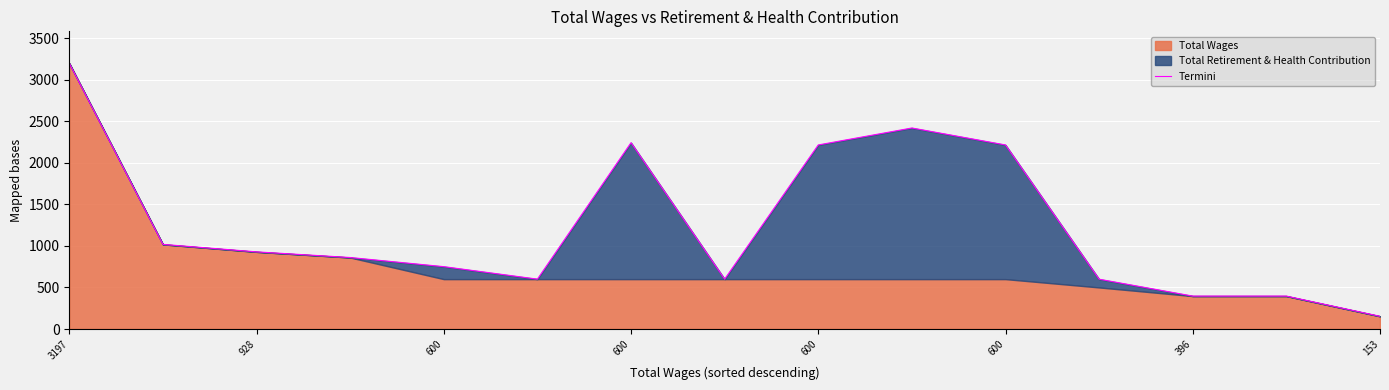

What is the average value?

1239